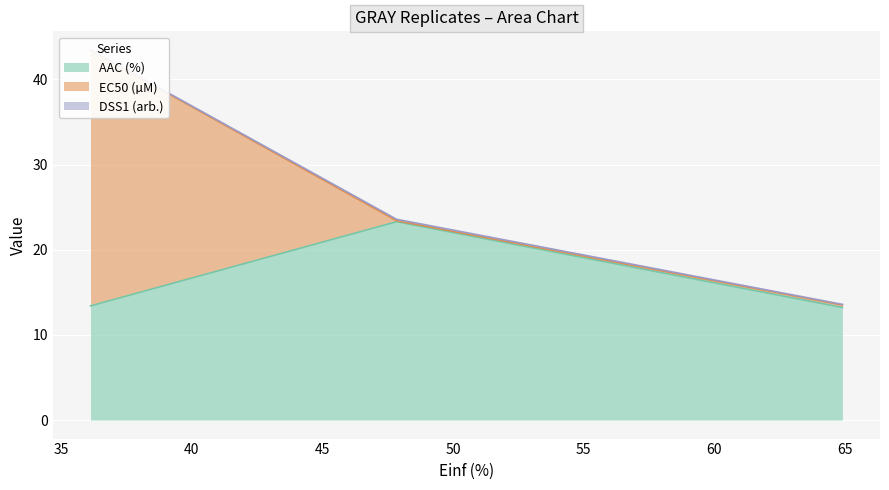

Reading left to right, transcribe all the data shown in this chart.

AAC (%): 36.119=13.4	47.841=23.3	64.913=13.2
EC50 (µM): 36.119=30.0	47.841=0.1	64.913=0.3
DSS1 (arb.): 36.119=0.1	47.841=0.2	64.913=0.1